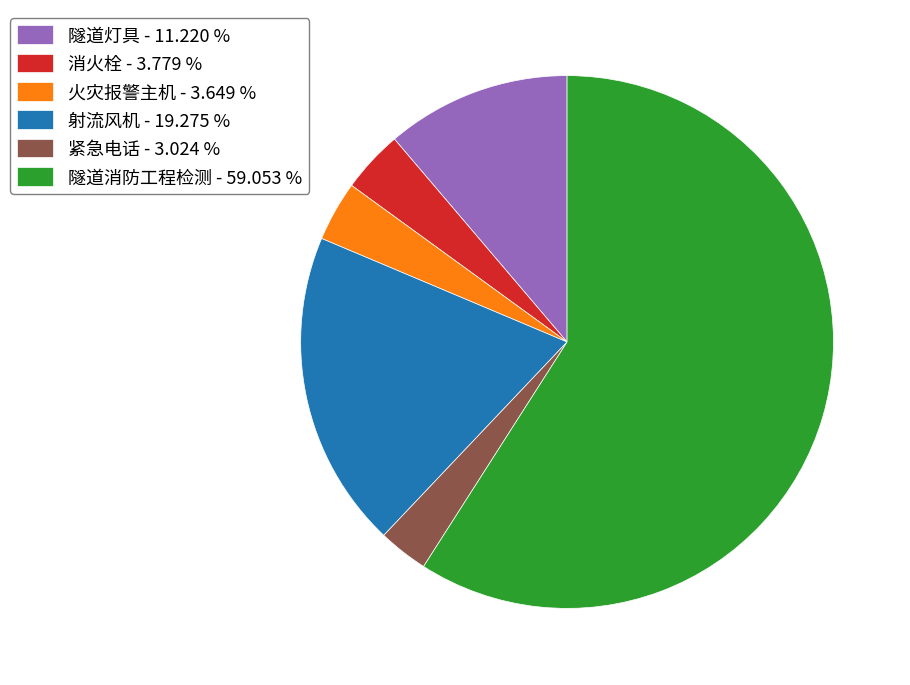

Is there any slice that represents more than half of the pie?

Yes